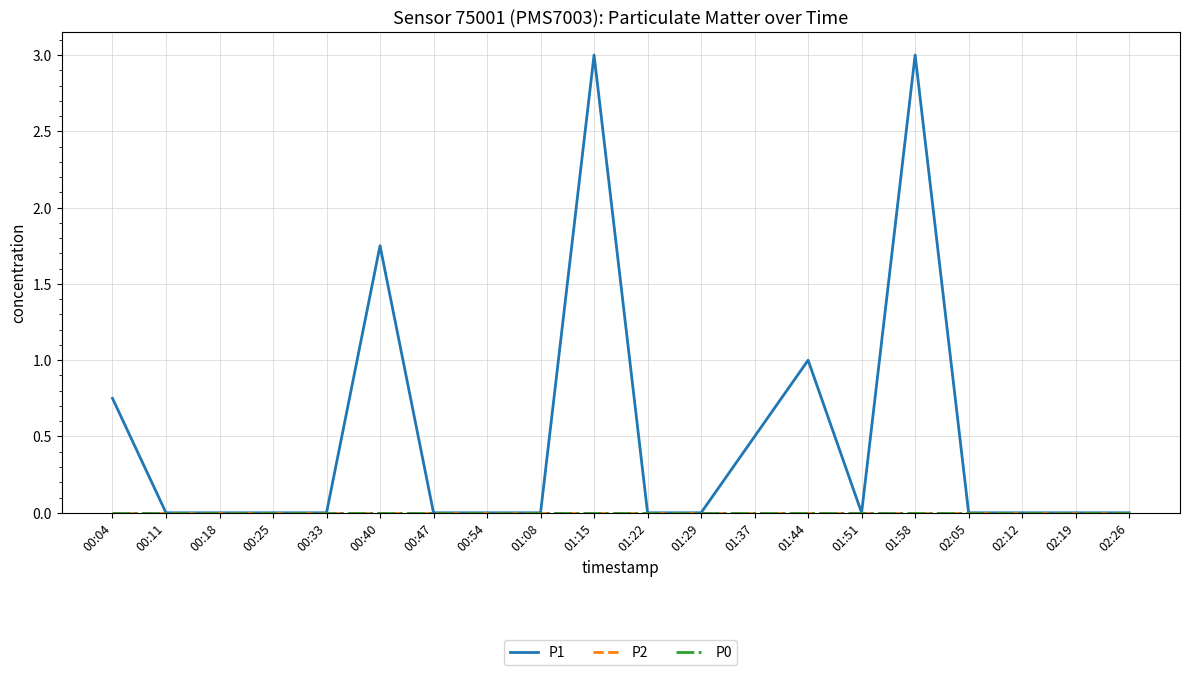

Is this an area chart (filled region under the line)?

No